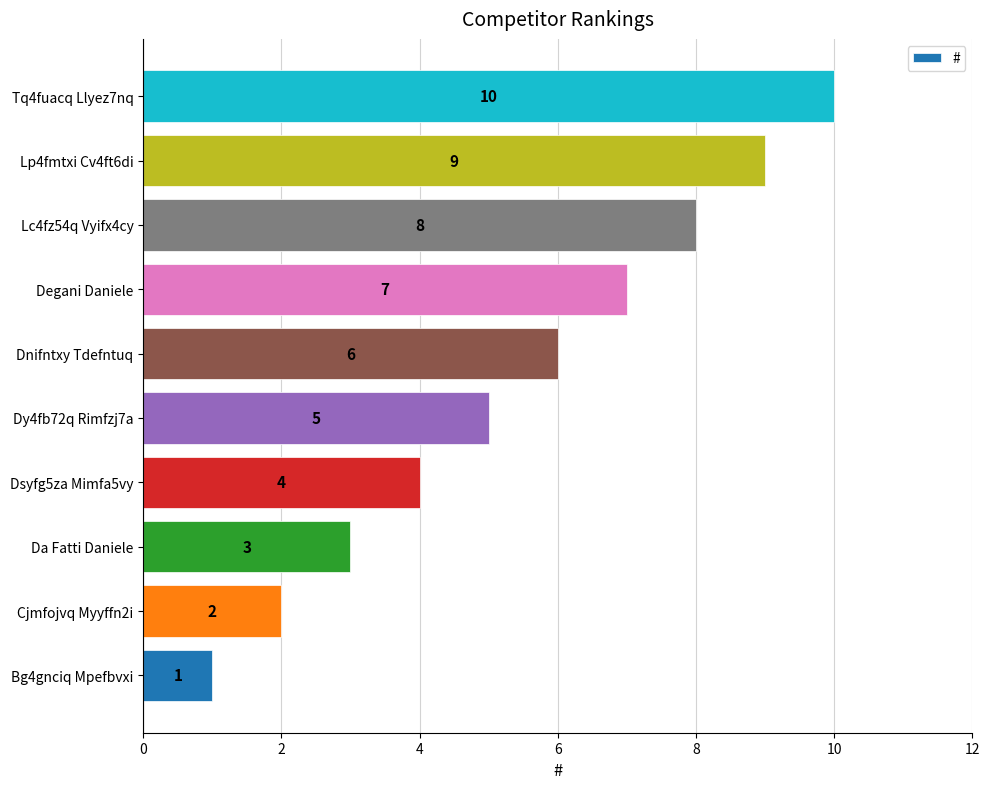

How many data points are less than 6?

5